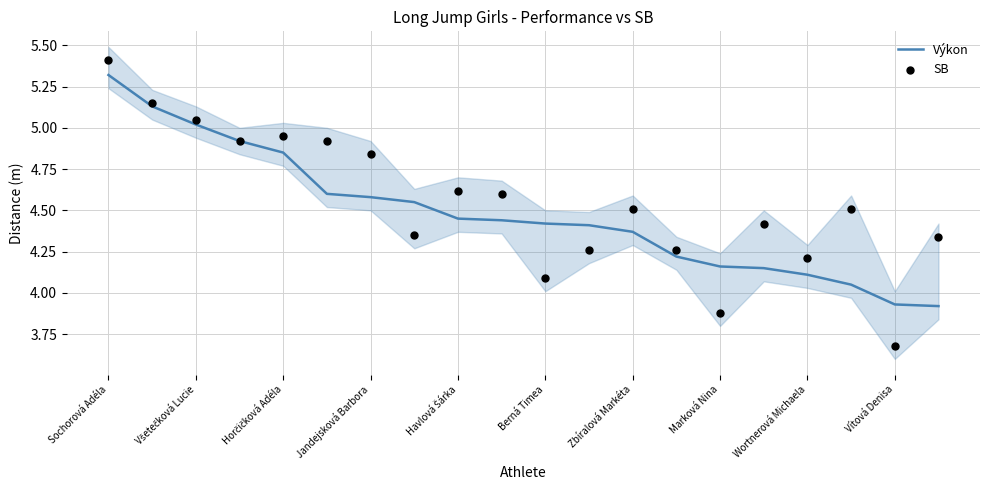

At how many categories does at least one series exceed 3?

20